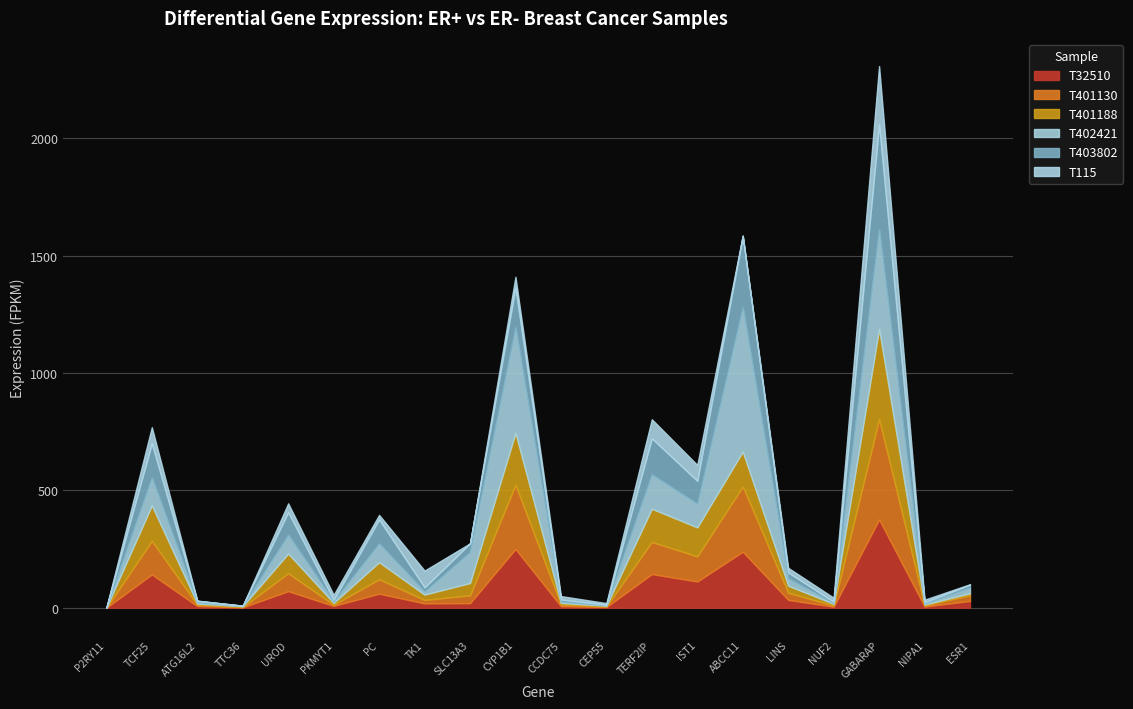

At how many categories does at least one series exceed 473?

1